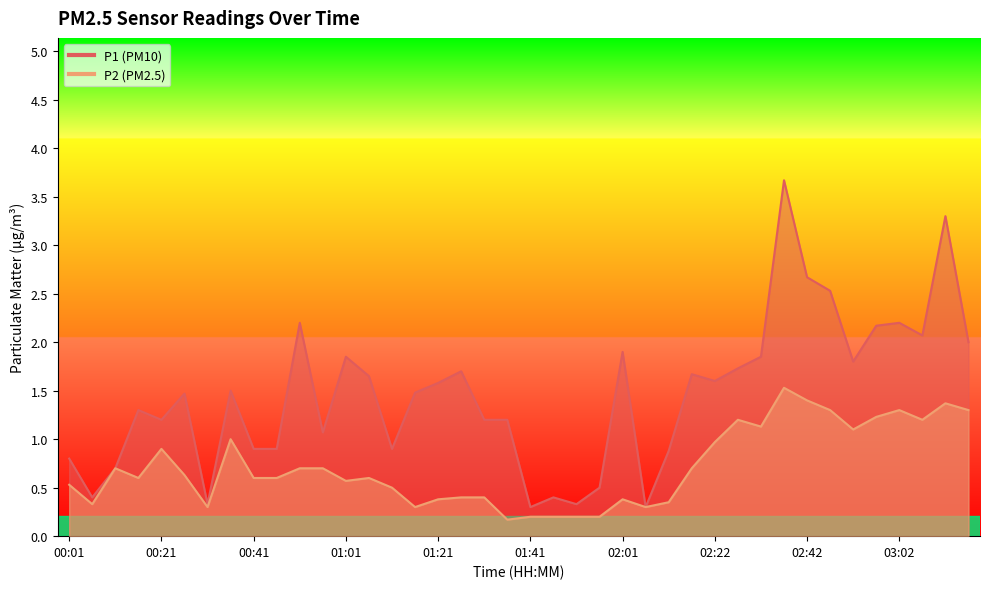

Which category has the lowest value in the P1 series?

01:41